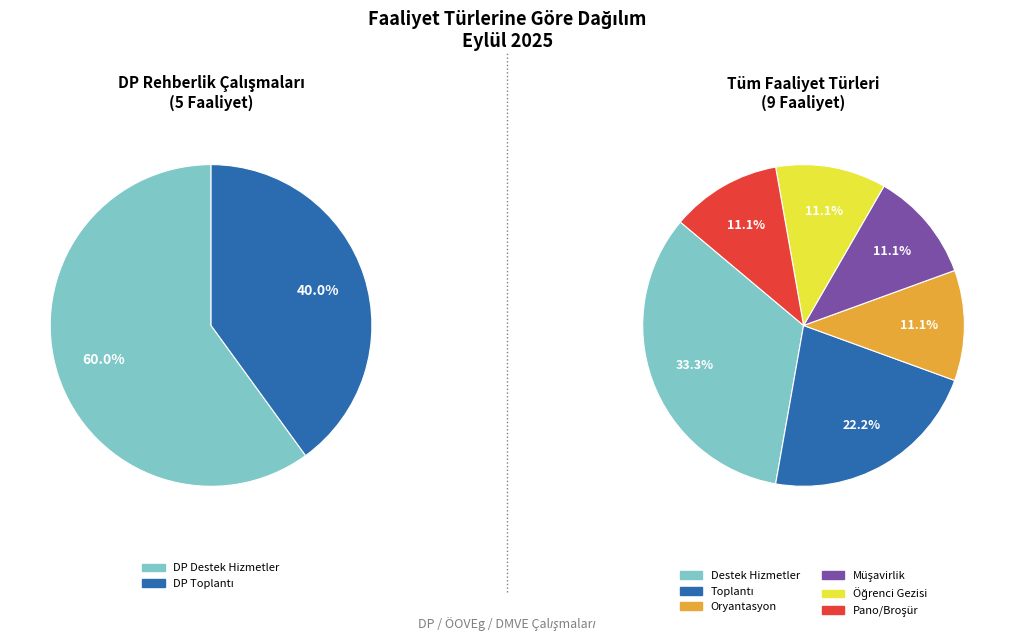

To the nearest percent, what is the difference between the Destek Hizmetler and Müşavirlik slice percentages?

22%